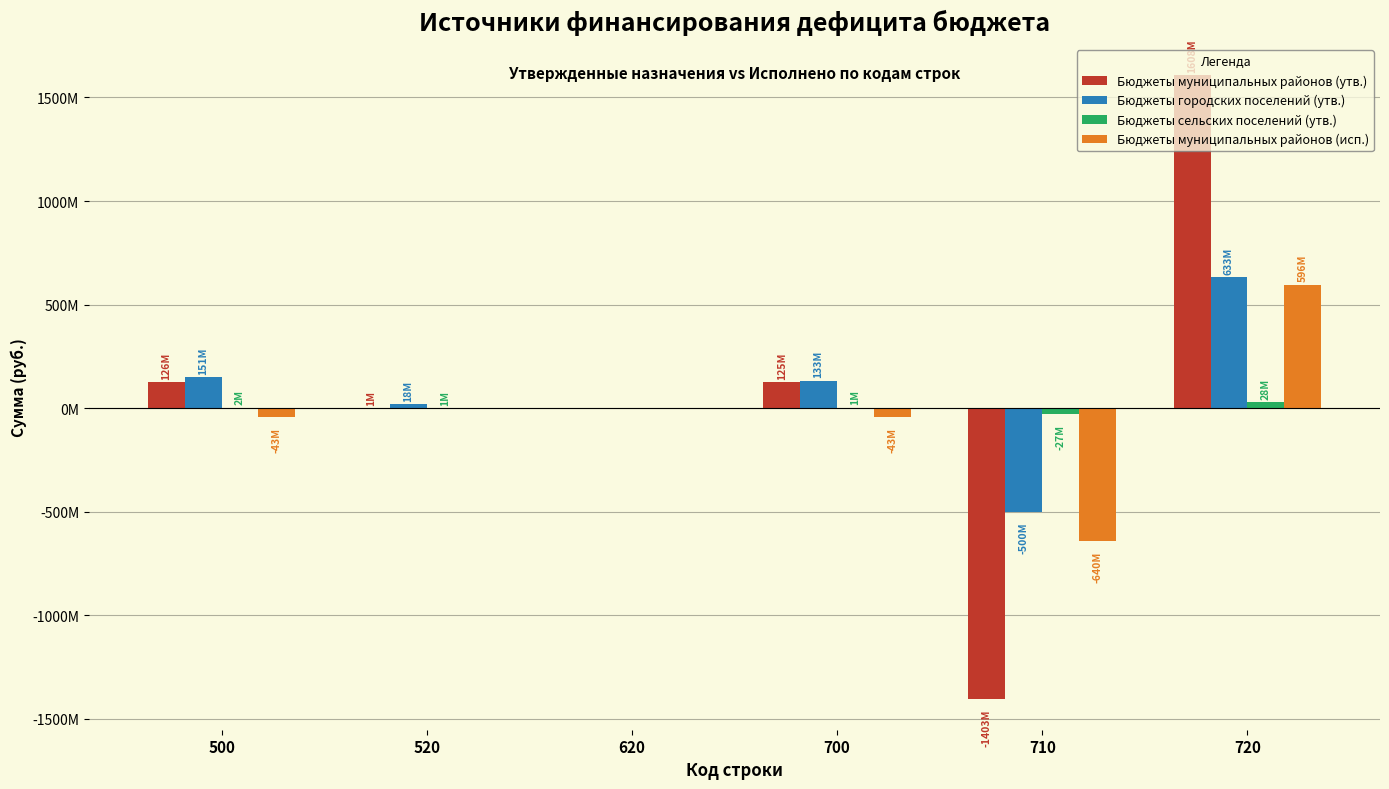

Are the bars horizontal?

No